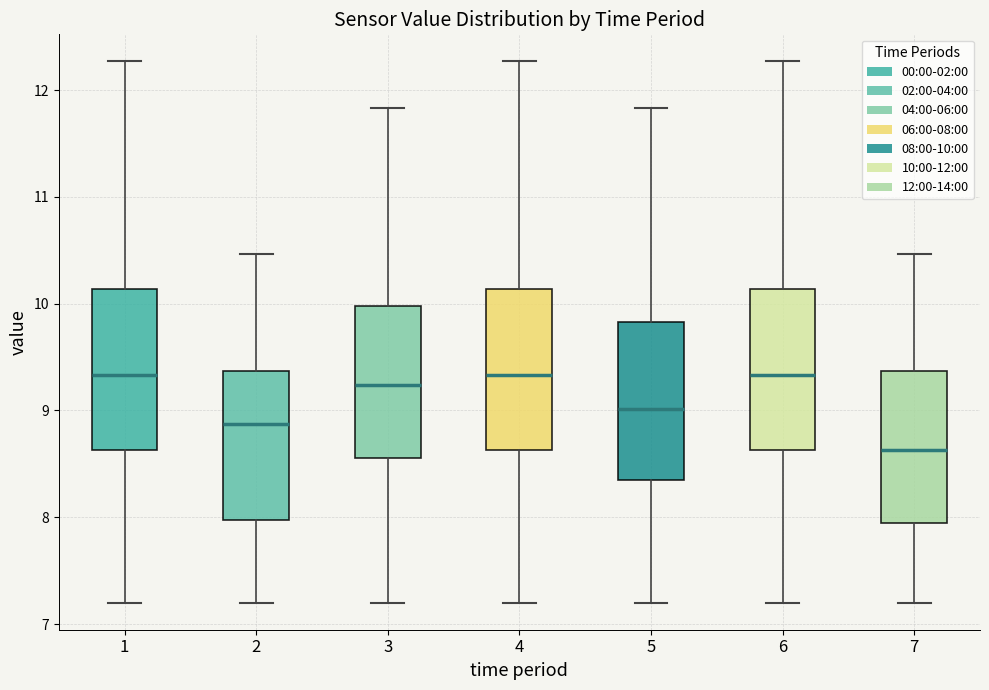

Where is the lower edge of the box at x = 3 on the y-axis? The values are not printed on the chart, so give them approximately, as read against the axis.

8.6